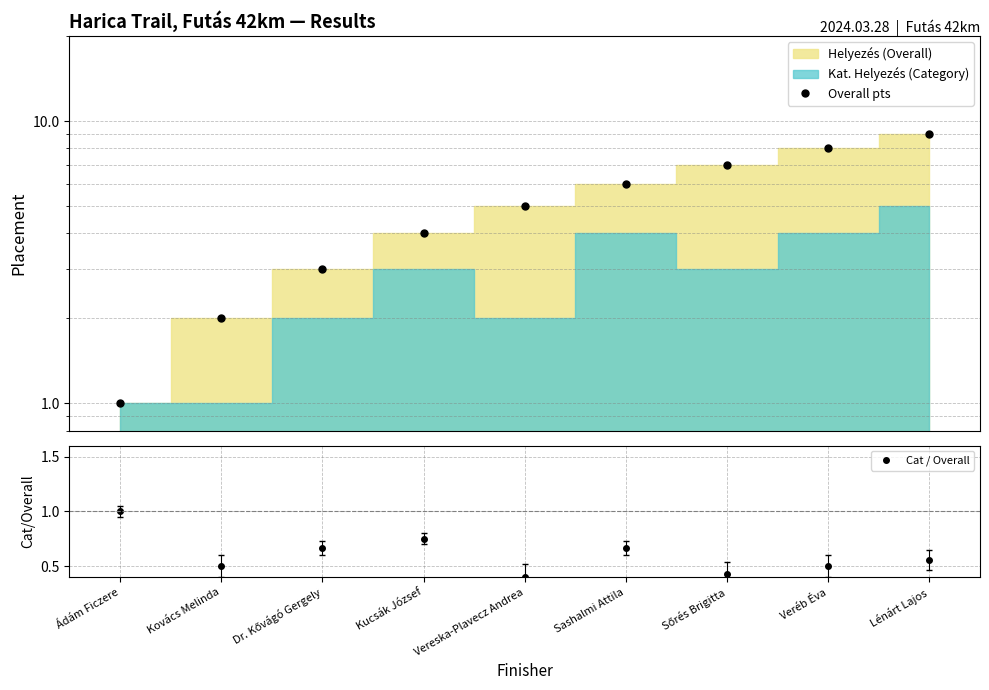

Does the chart display data point markers on the line(s)?

Yes